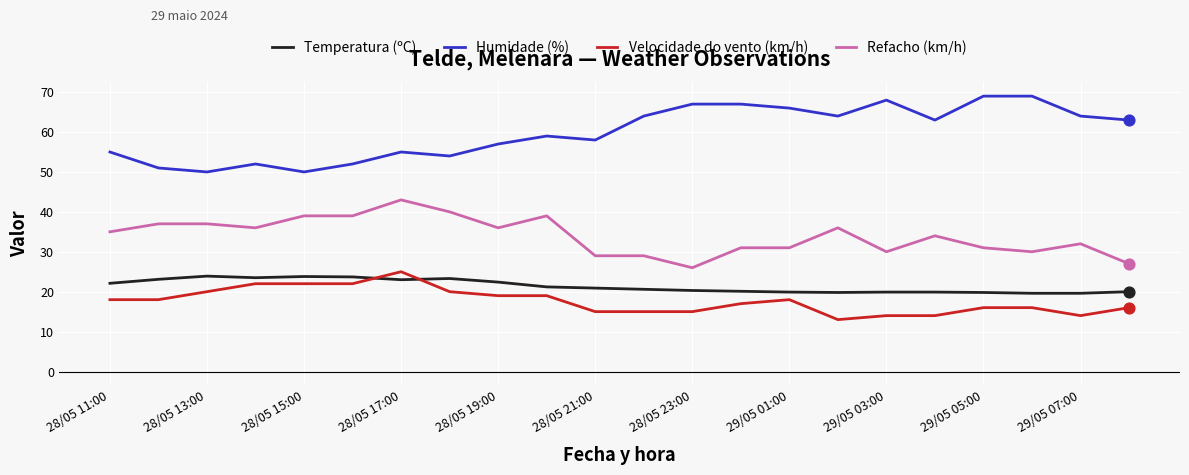

True or false: Refacho (km/h) and Humidade (%) intersect in this chart.

False